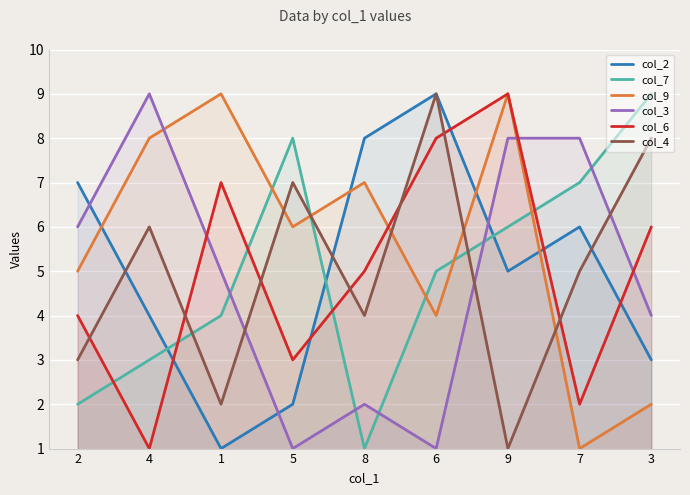

Where does the col_4 series first go above 5?

4